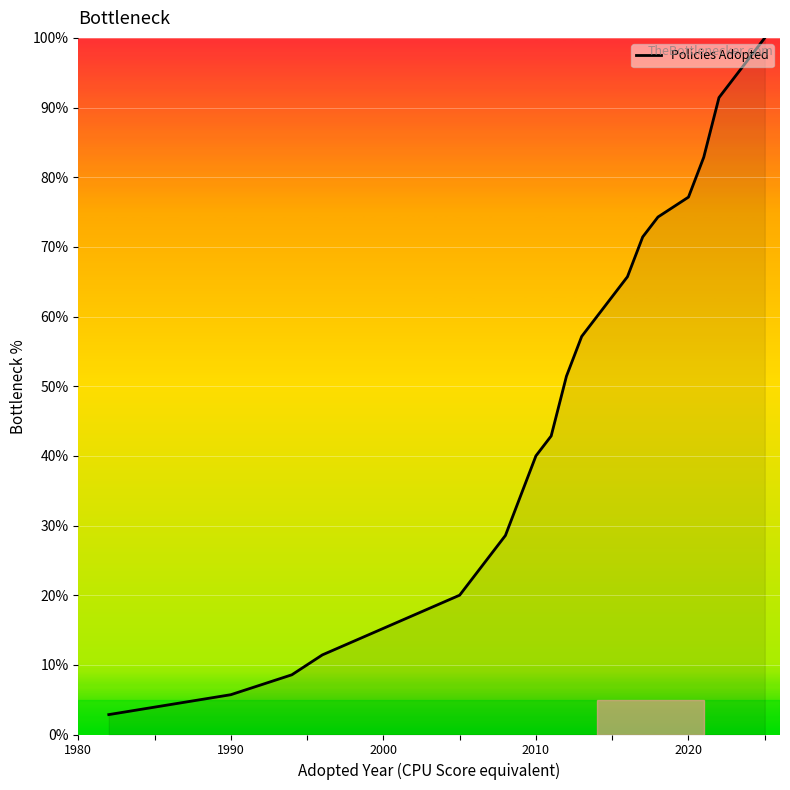

How many lines are shown in the chart?

1